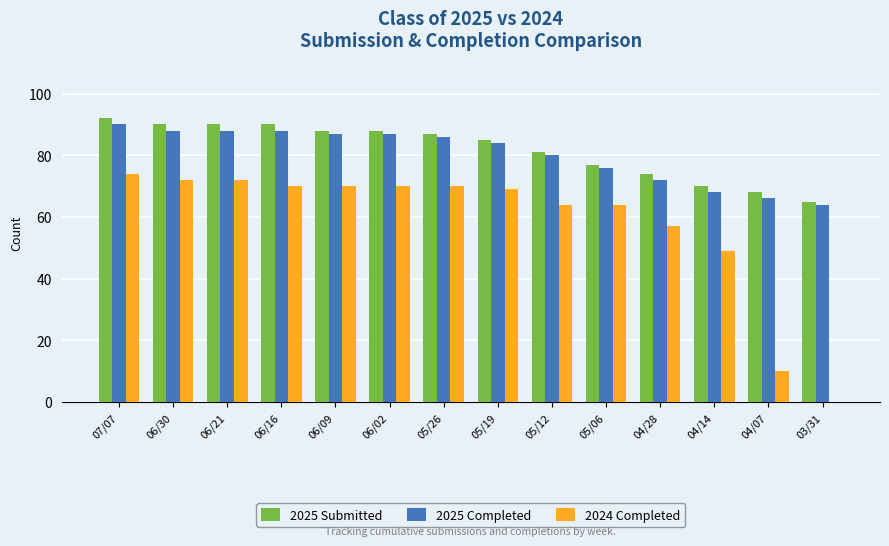

What is the maximum value shown in the chart?

92